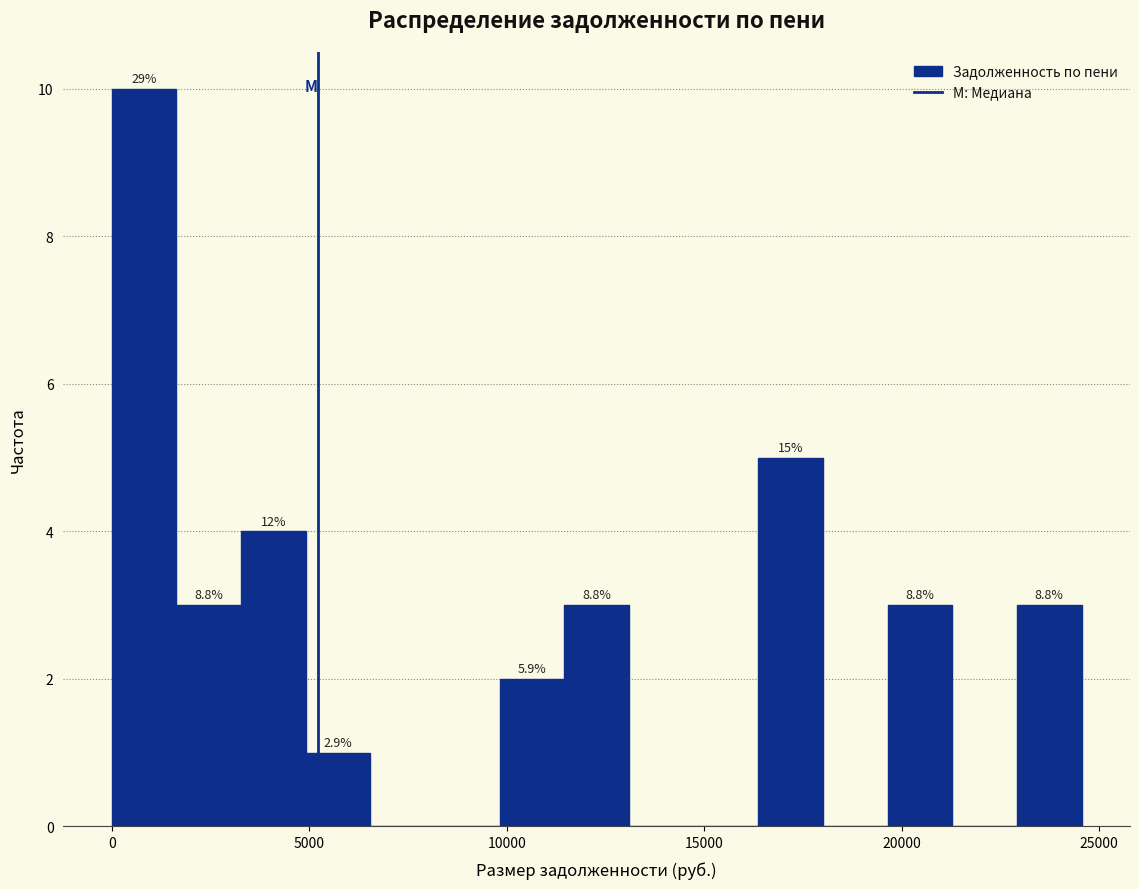

Around what value on the x-axis is the tallest bar? Give the approximate position of its centre, as read against the axis.

1000